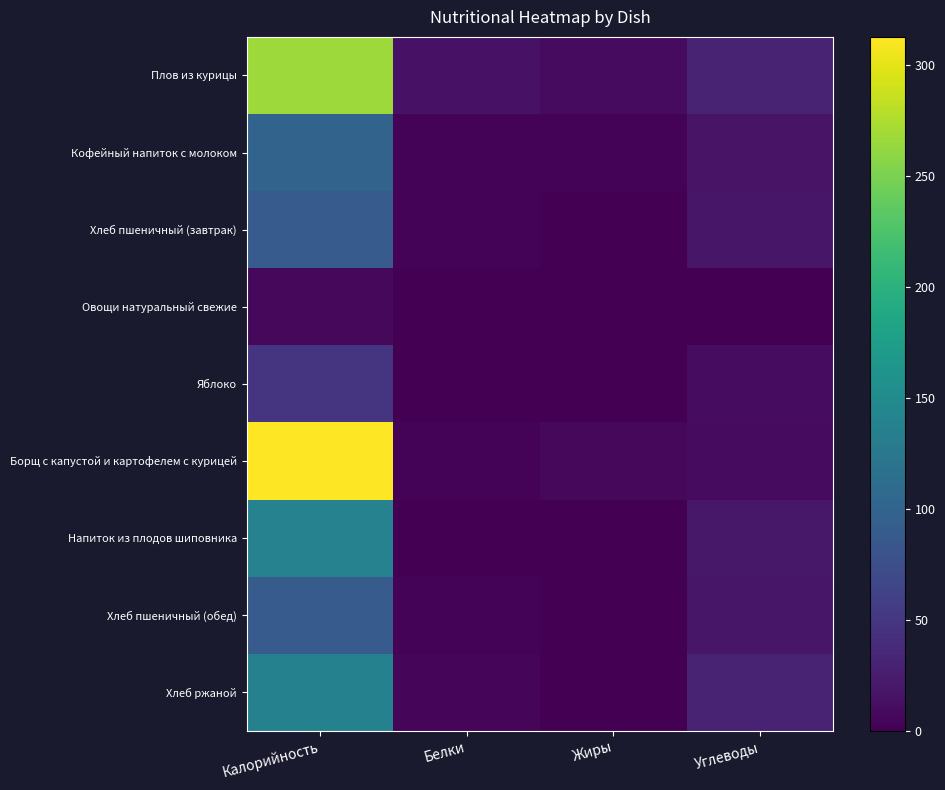

Which has a higher value, Белки or Жиры?

Белки